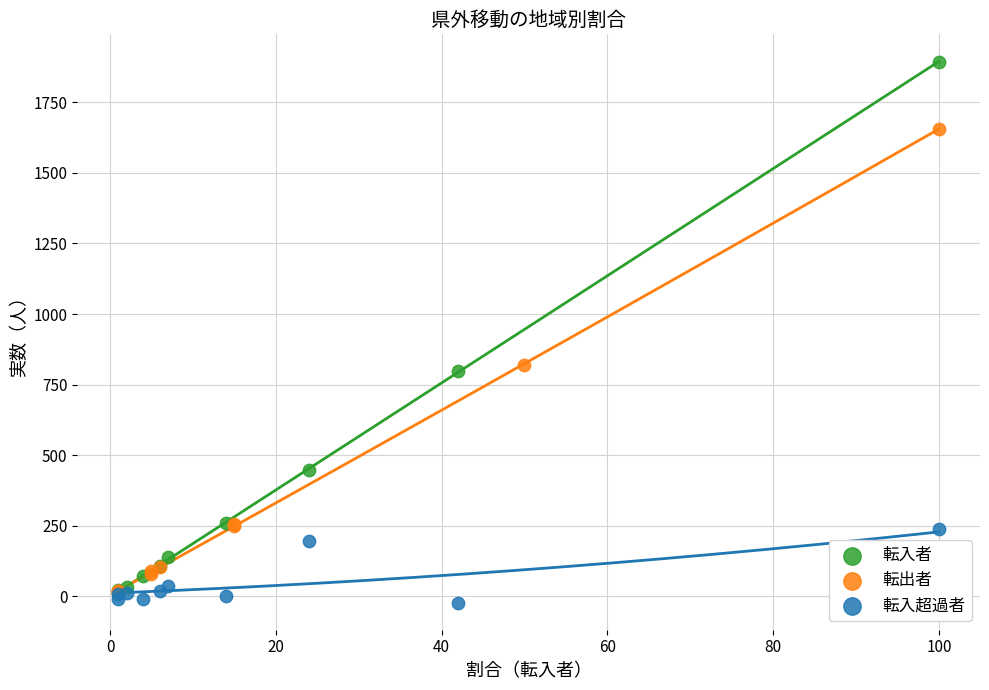

Which series contains the highest Y value?

転入者